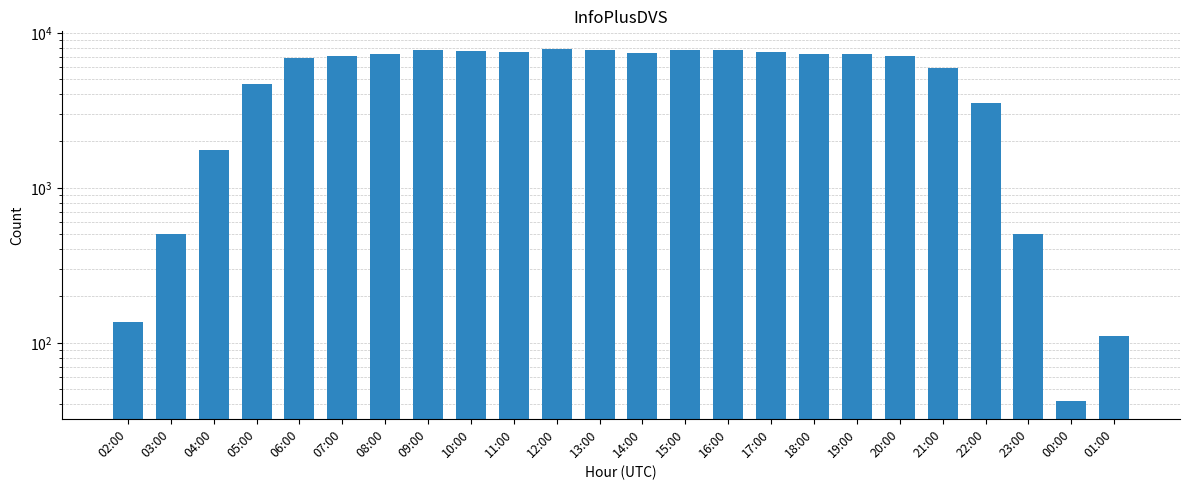

Reading left to right, transcribe all the data shown in this chart.

136	506	1766	4654	6889	7048	7270	7710	7636	7545	7868	7751	7363	7717	7714	7525	7291	7338	7090	5934	3507	504	42	111